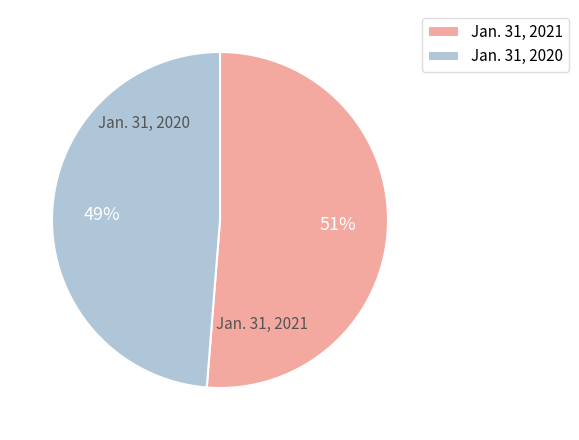

Is it true that Jan. 31, 2020 is 49% of the pie?

True